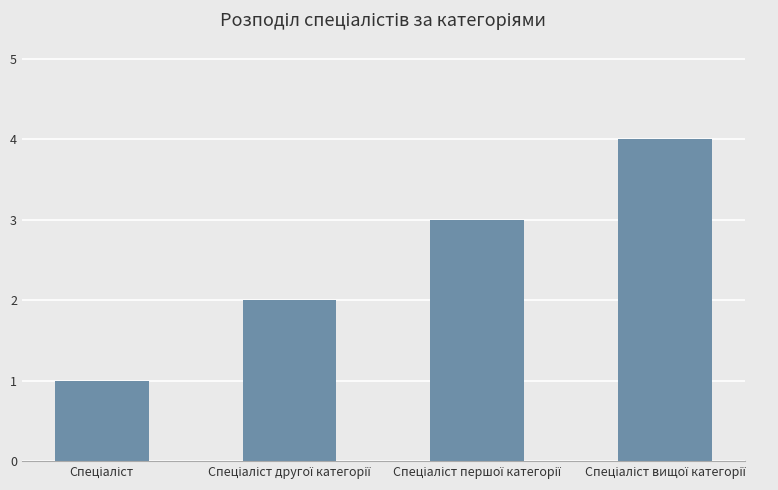

What is the sum of all values?

10